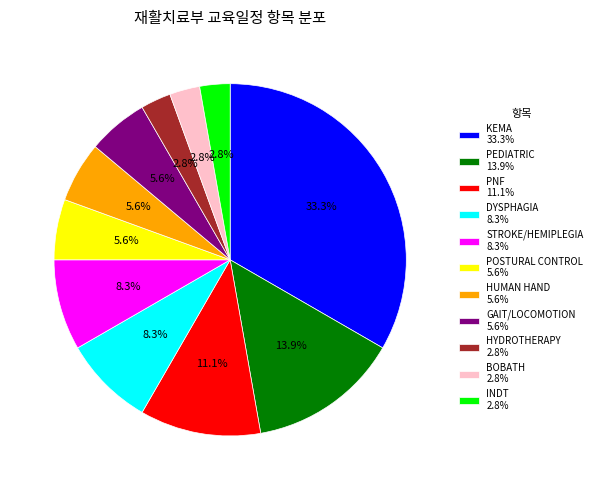

To the nearest percent, what is the combined percentage of HUMAN HAND and GAIT/LOCOMOTION?

11%